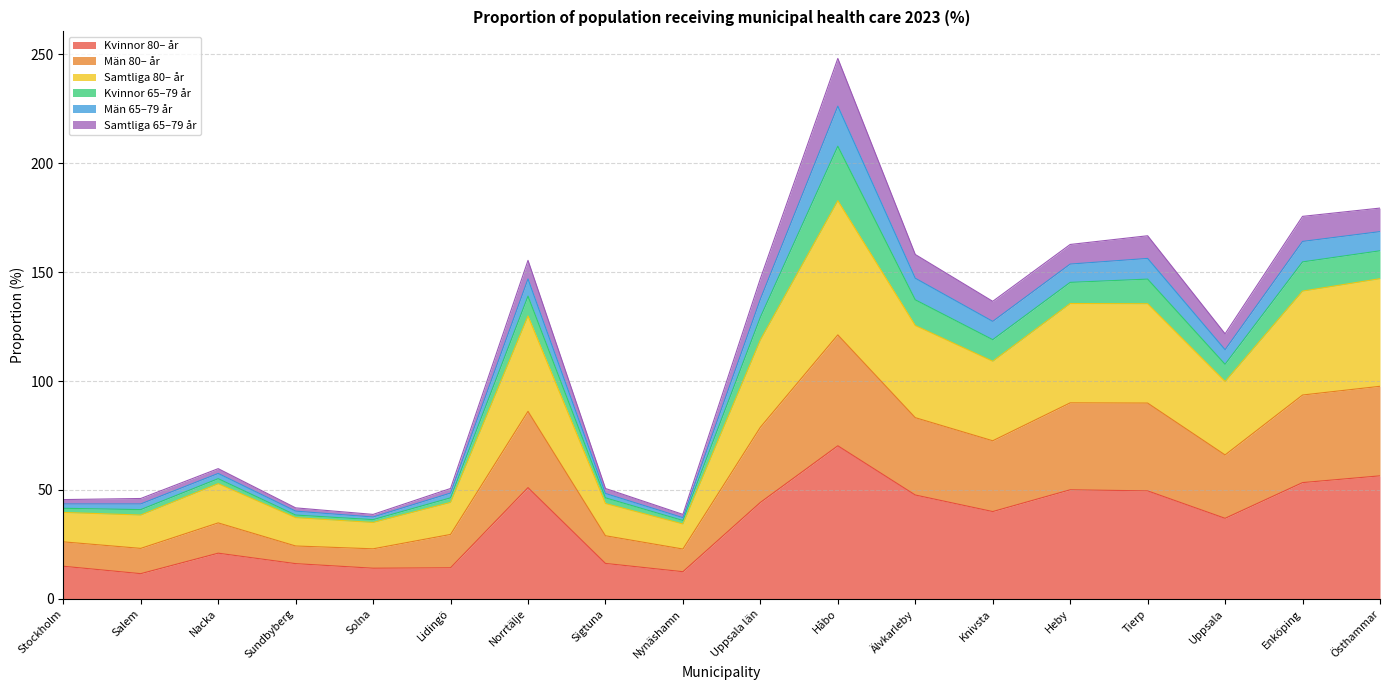

What is the total value across all series at Sundbyberg?

41.8